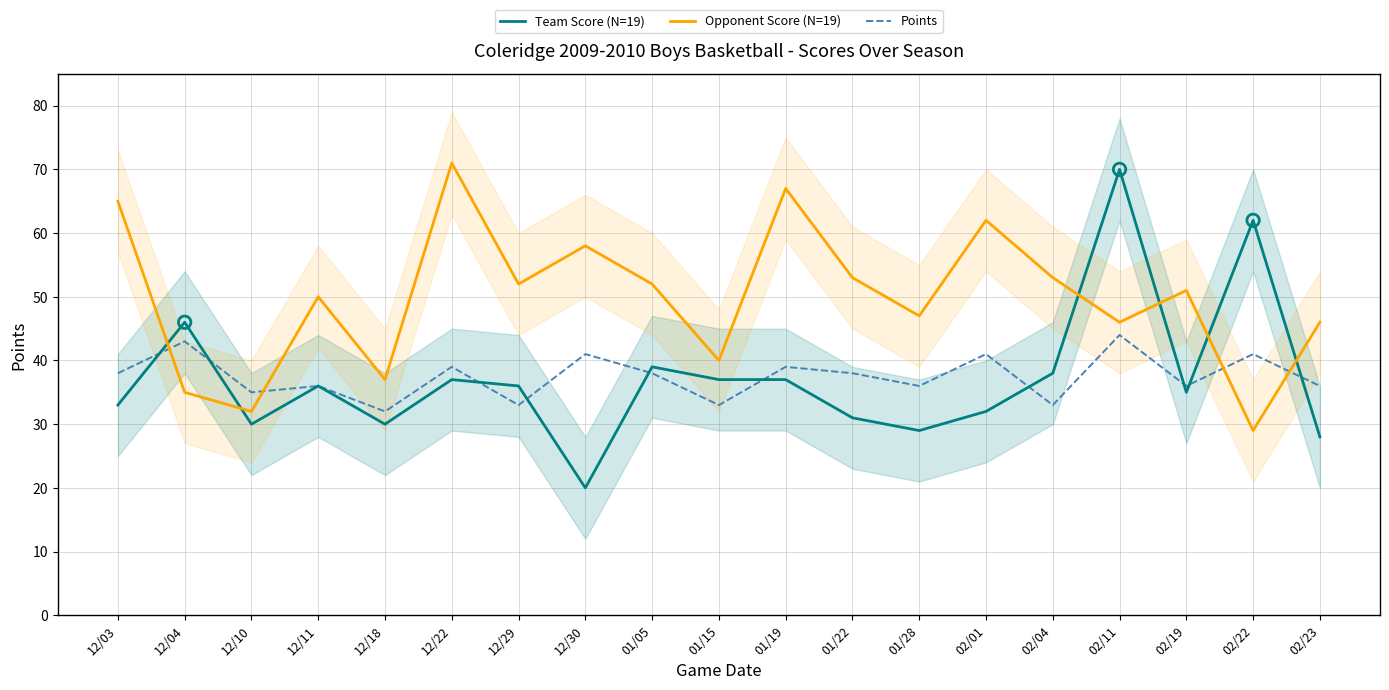

What is the total value across all series at 12/11?

122